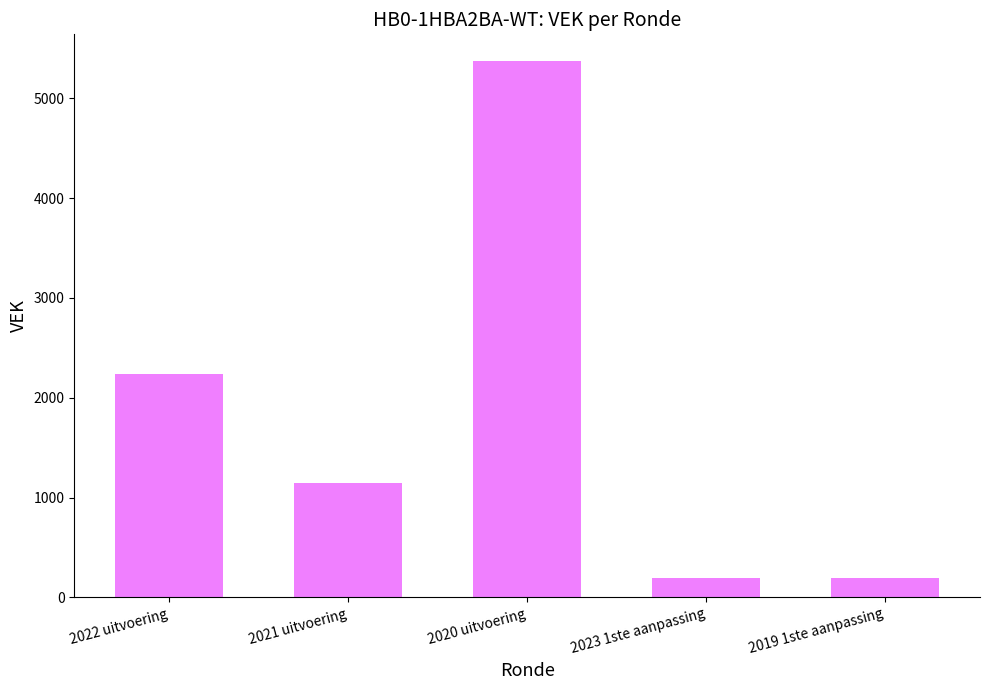

Count the number of data series in this chart.

1